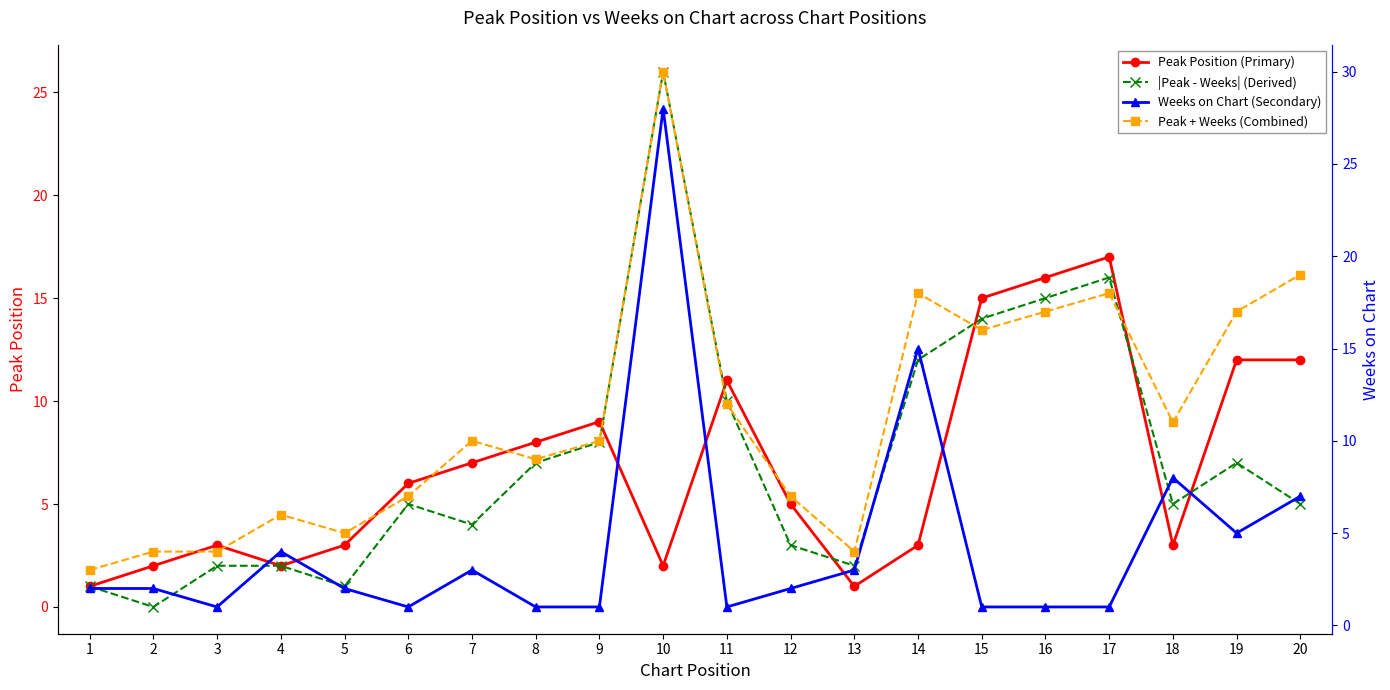

Is the value of Peak Position (Primary) at 4 greater than the value of Weeks on Chart (Secondary) at 20?

No